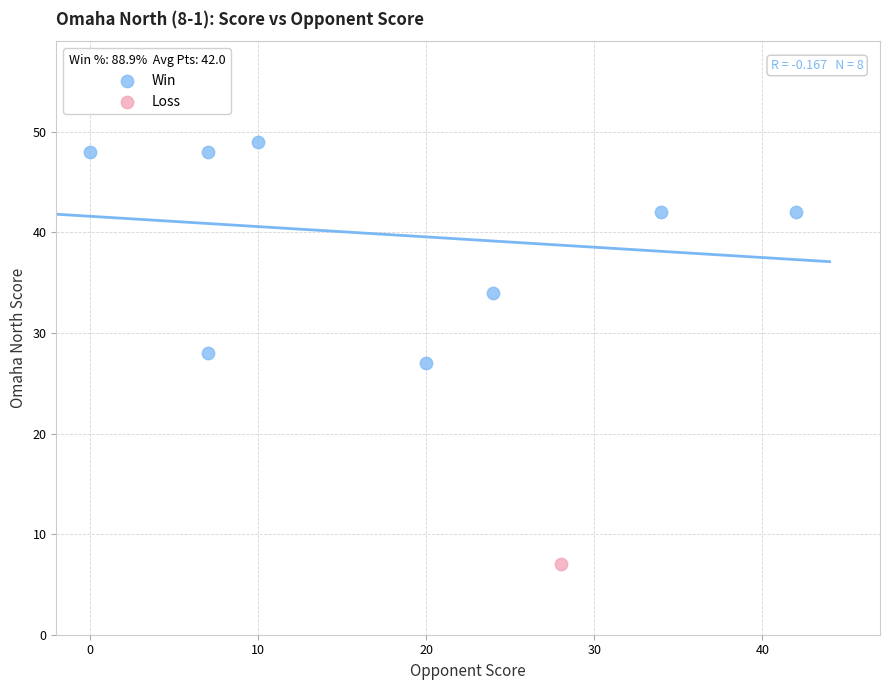

What are all the series names shown in the legend?

Win, Loss